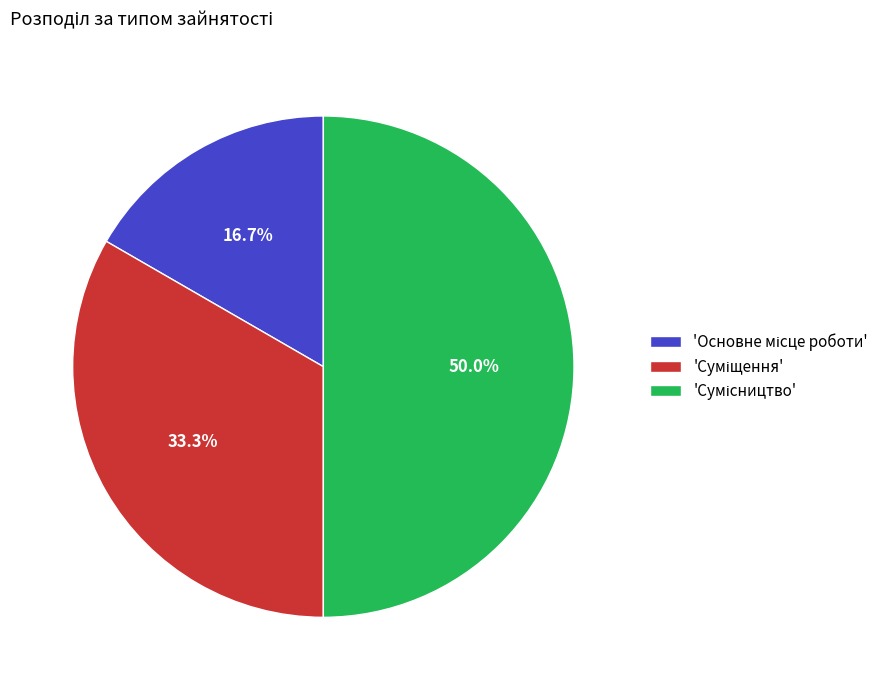

Count the number of slices in the pie.

3